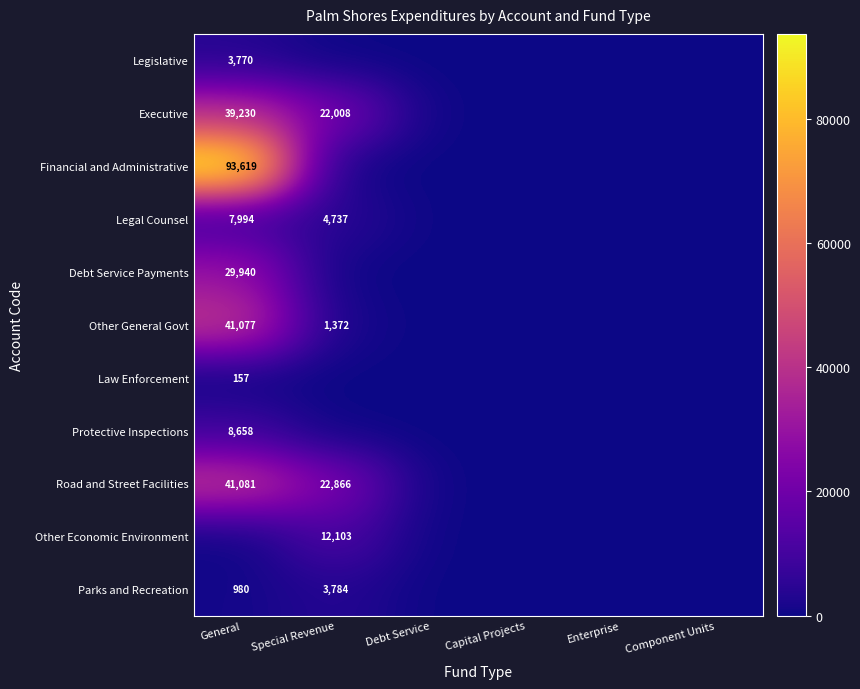

The value of Legislative at General is 5461. True or false?

False